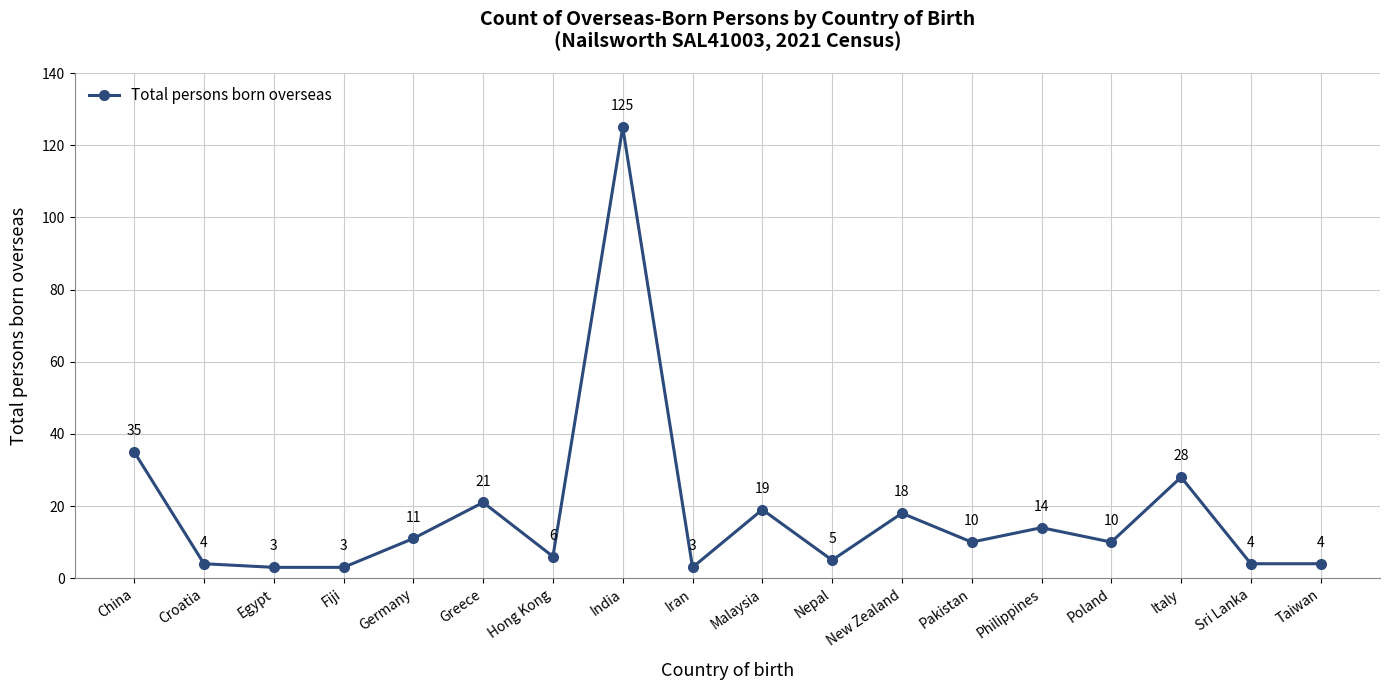

True or false: the data shows 3 at Iran.

True